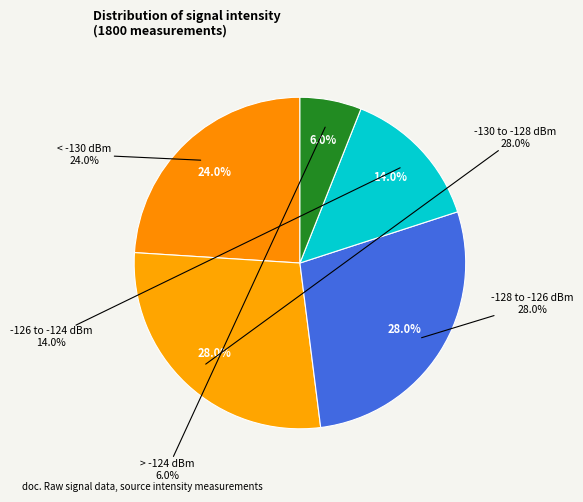

Combined, do 50 and 20 account for over 50%?

No